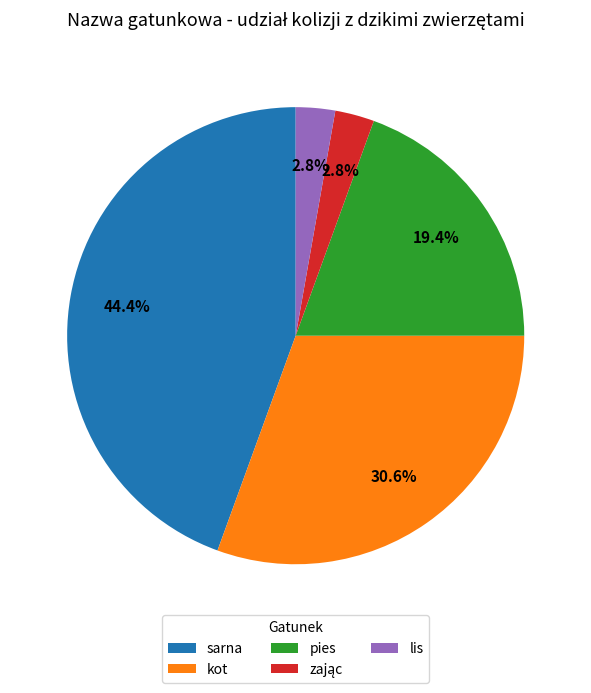

True or false: kot accounts for 31% of the total.

True